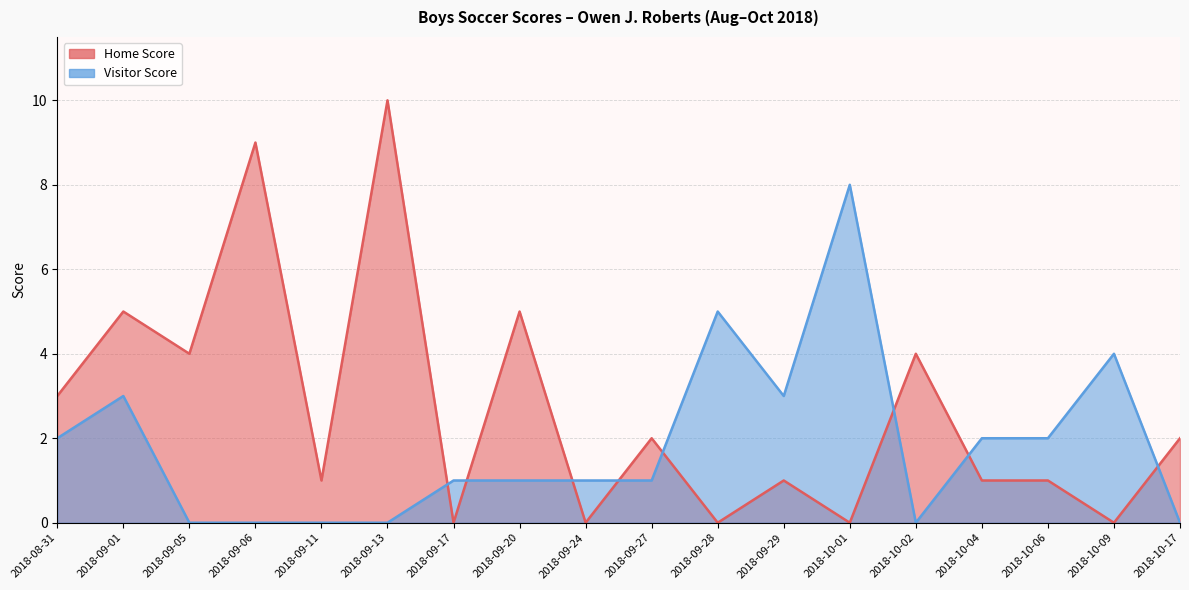

How many data points in Visitor Score are above 1?

8